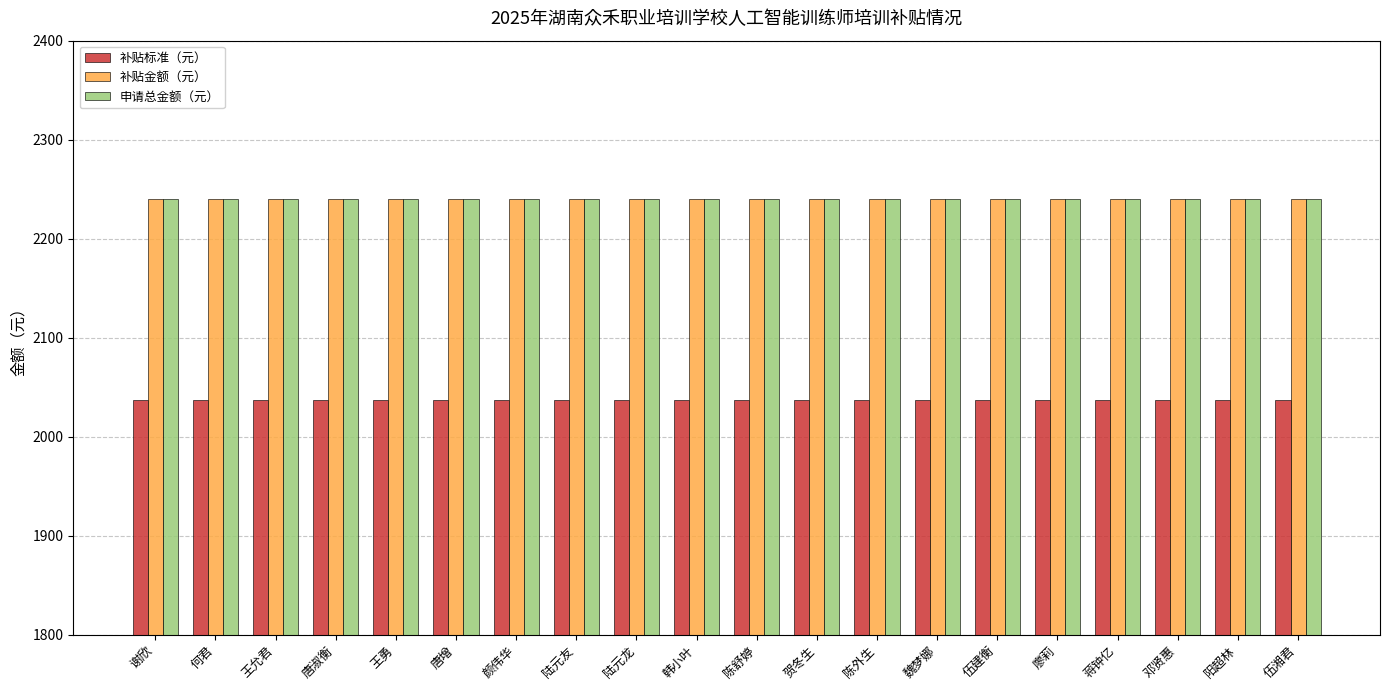

What are all the series names shown in the legend?

补贴标准（元）, 补贴金额（元）, 申请总金额（元）